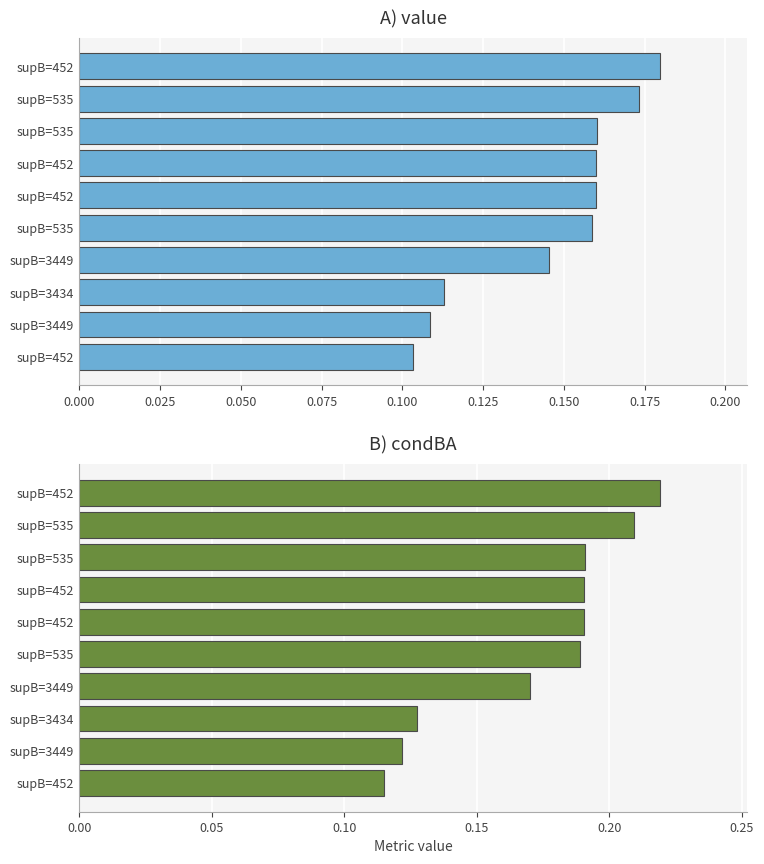

Reading left to right, transcribe all the data shown in this chart.

value: 0.2	0.2	0.2	0.2	0.2	0.2	0.1	0.1	0.1	0.1
condBA: 0.2	0.2	0.2	0.2	0.2	0.2	0.2	0.1	0.1	0.1